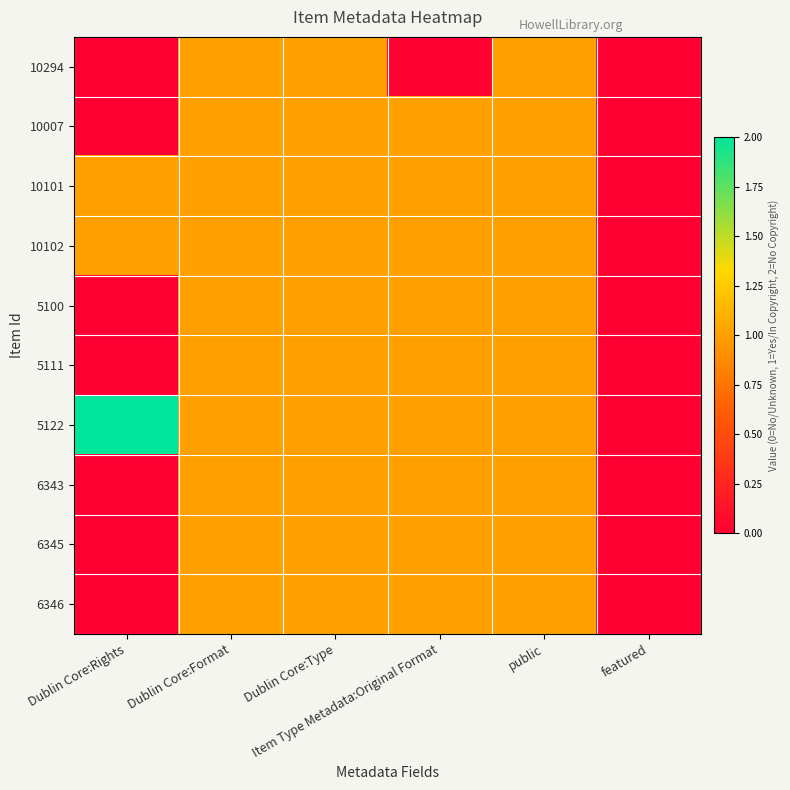

List the series in order of their peak value, lowest first.

10294, 10007, 10101, 10102, 5100, 5111, 6343, 6345, 6346, 5122